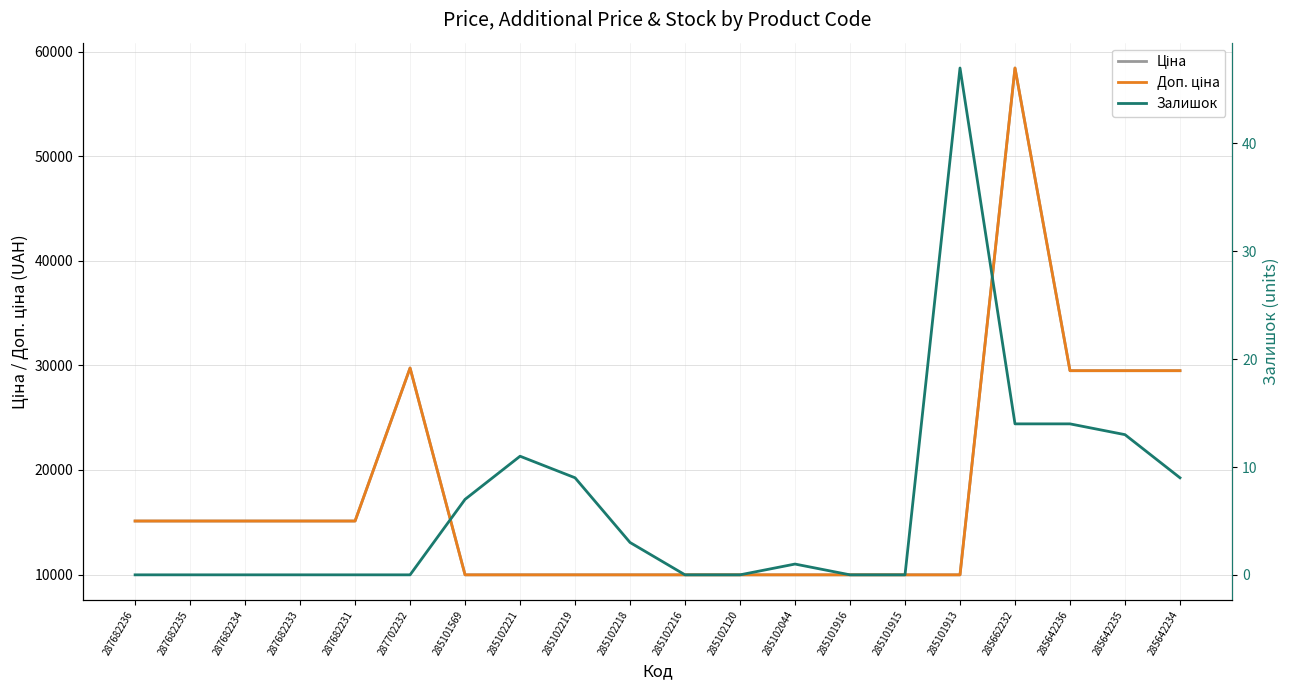

What is the total value across all series at 287682235?

30240.0